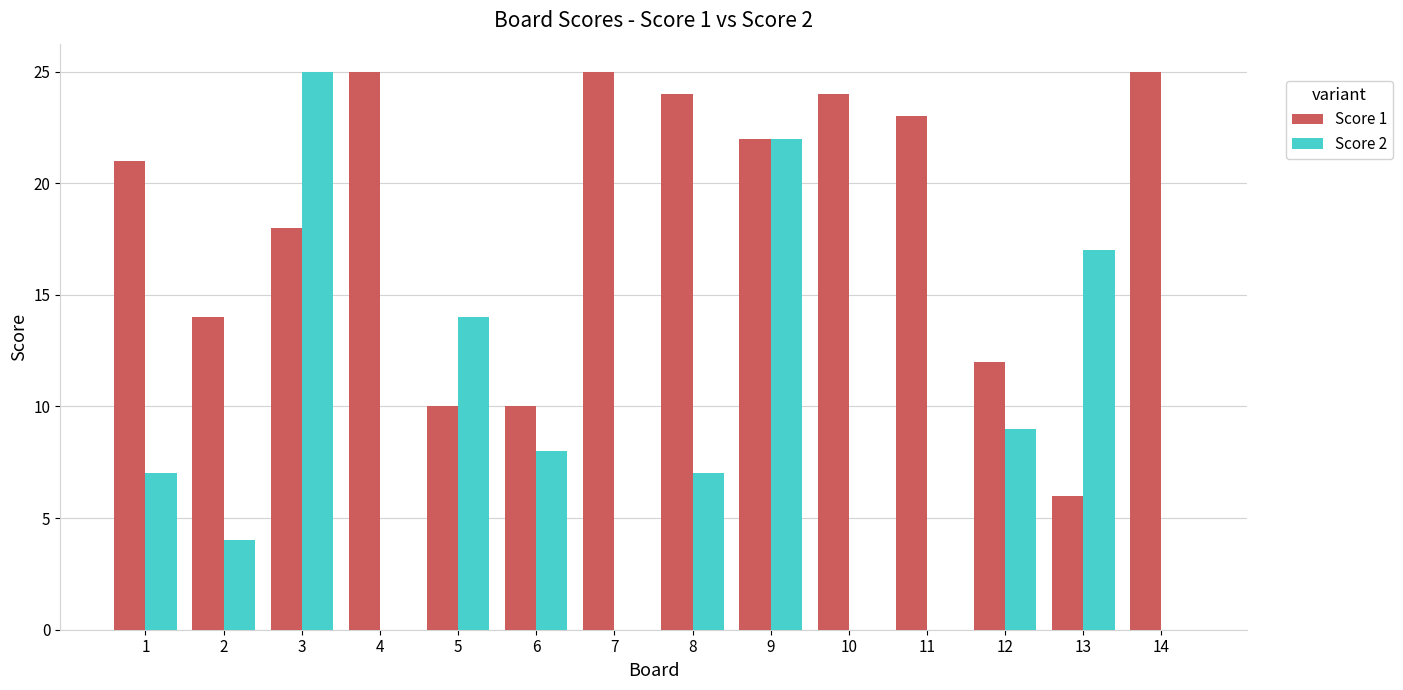

Which series has the largest total across all categories?

Score 1